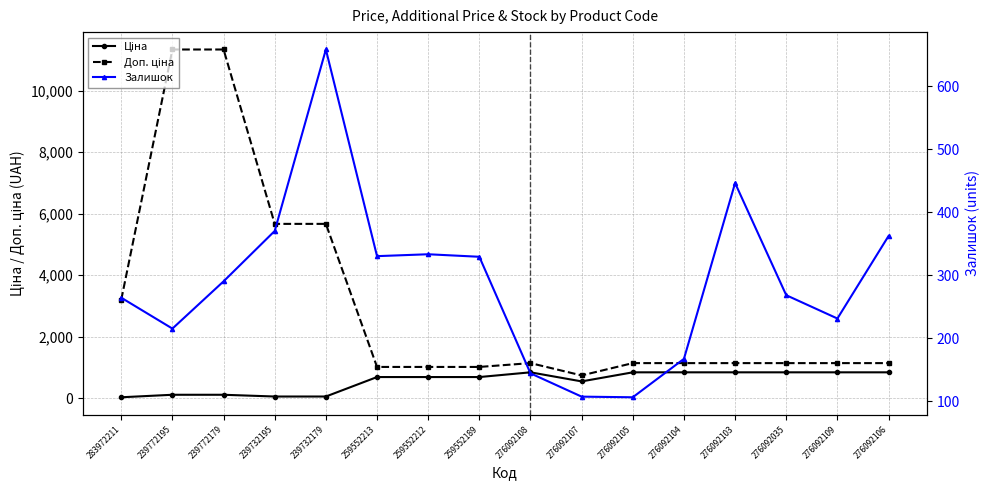

What is the total value across all series at 276092105?

2090.8